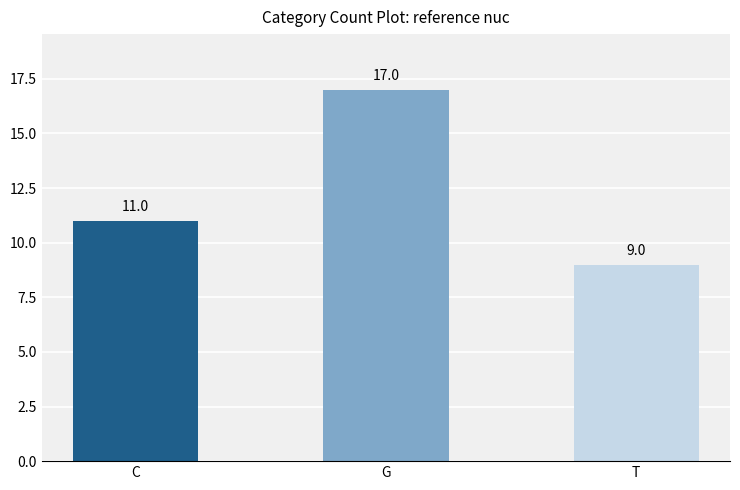

Reading left to right, list all the values displayed in this chart.

11	17	9